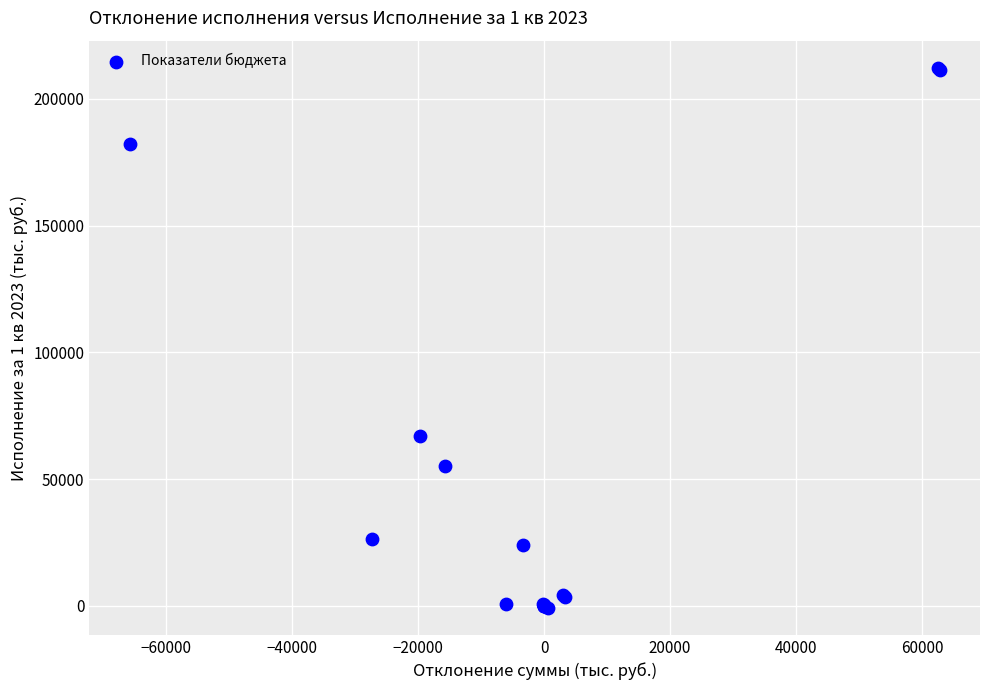

What Y value in the scatter plot is closest to 105731?

67033.8